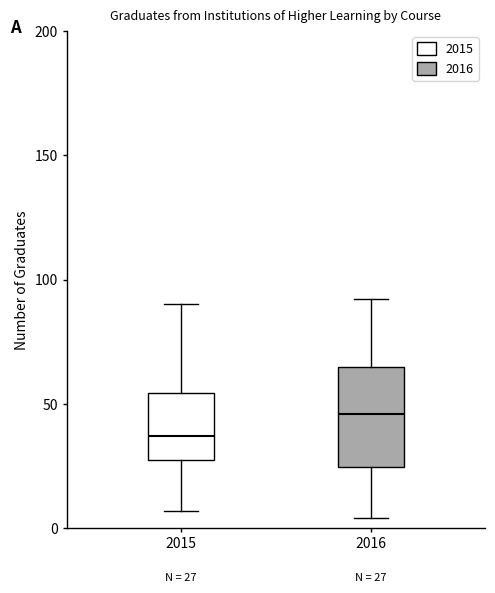

Which box is the tallest, from its lower edge to its upper edge?

2016